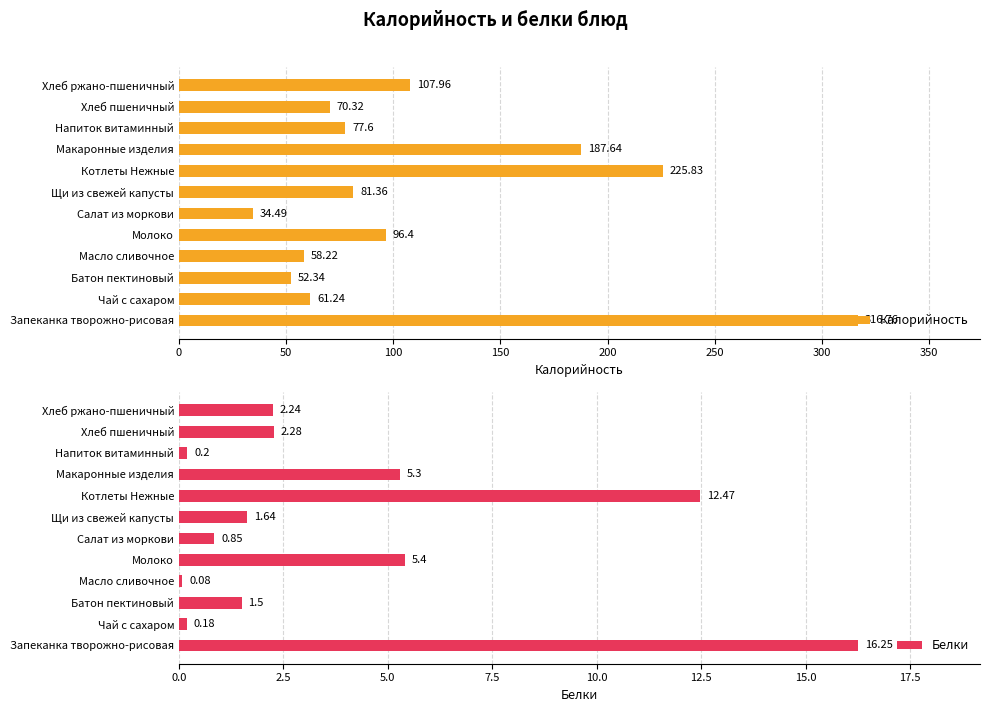

Rank the categories by Калорийность value from lowest to highest.

Салат из моркови, Батон пектиновый, Масло сливочное, Чай с сахаром, Хлеб пшеничный, Напиток витаминный, Щи из свежей капусты, Молоко, Хлеб ржано-пшеничный, Макаронные изделия, Котлеты Нежные, Запеканка творожно-рисовая